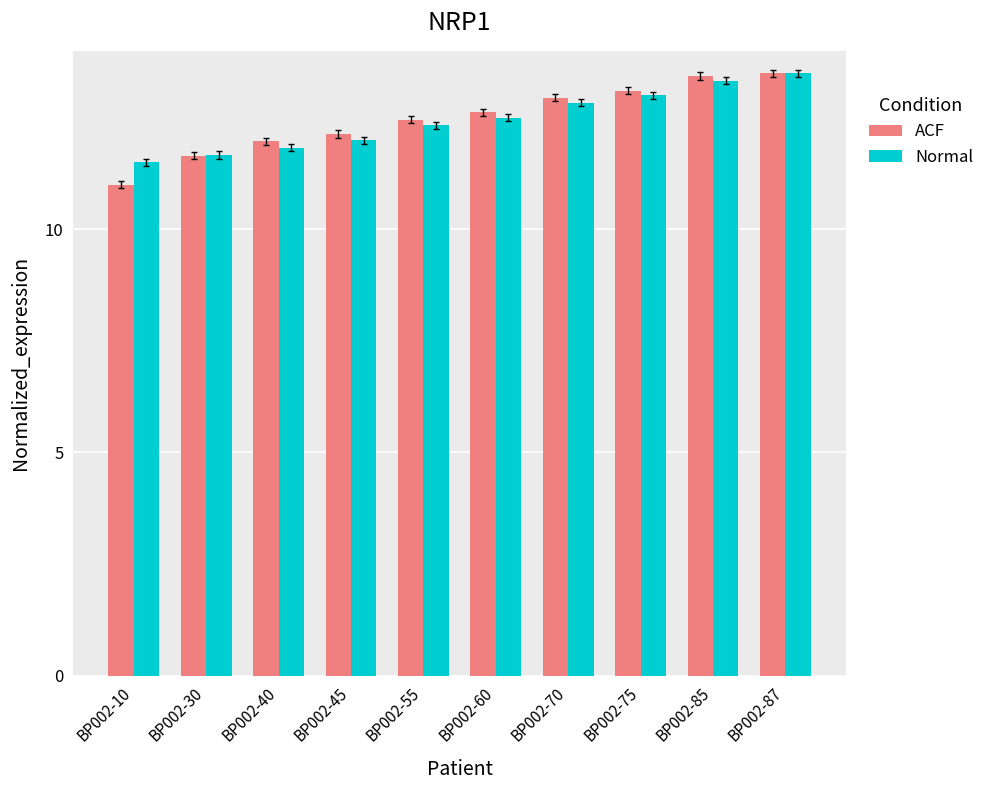

At which category is the sum across all series the highest?

BP002-87